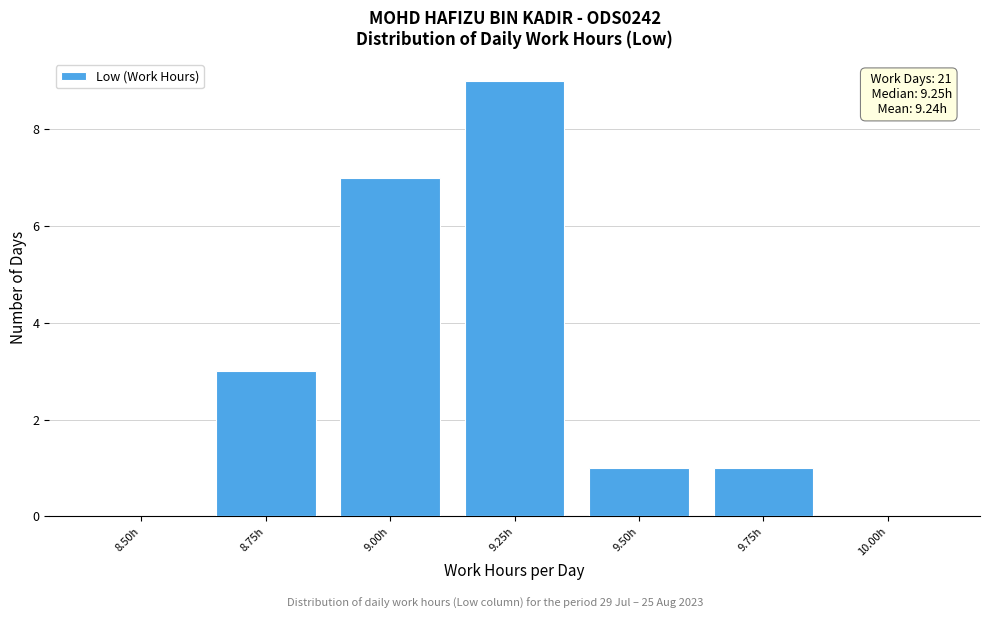

Reading right to left, what are all the values shown in this chart?

10.00h=0	9.75h=1	9.50h=1	9.25h=9	9.00h=7	8.75h=3	8.50h=0